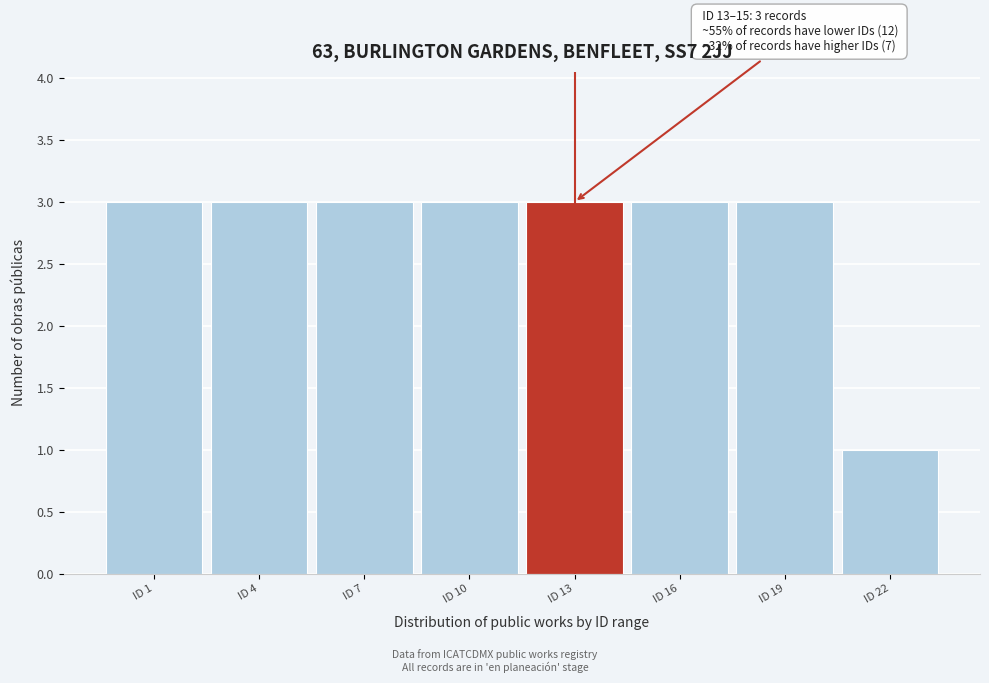

Reading left to right, what are all the values shown in this chart?

3	3	3	3	3	3	3	1